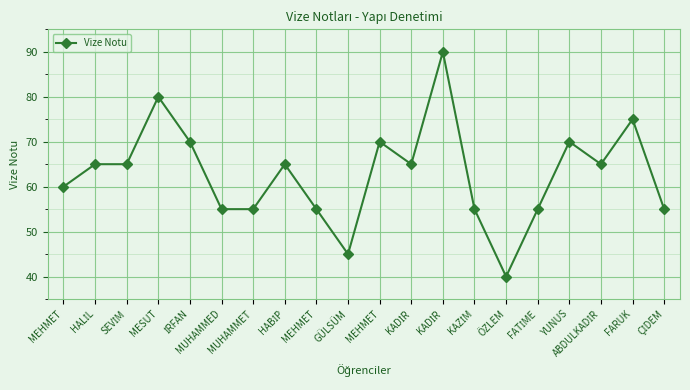

How many lines are shown in the chart?

1